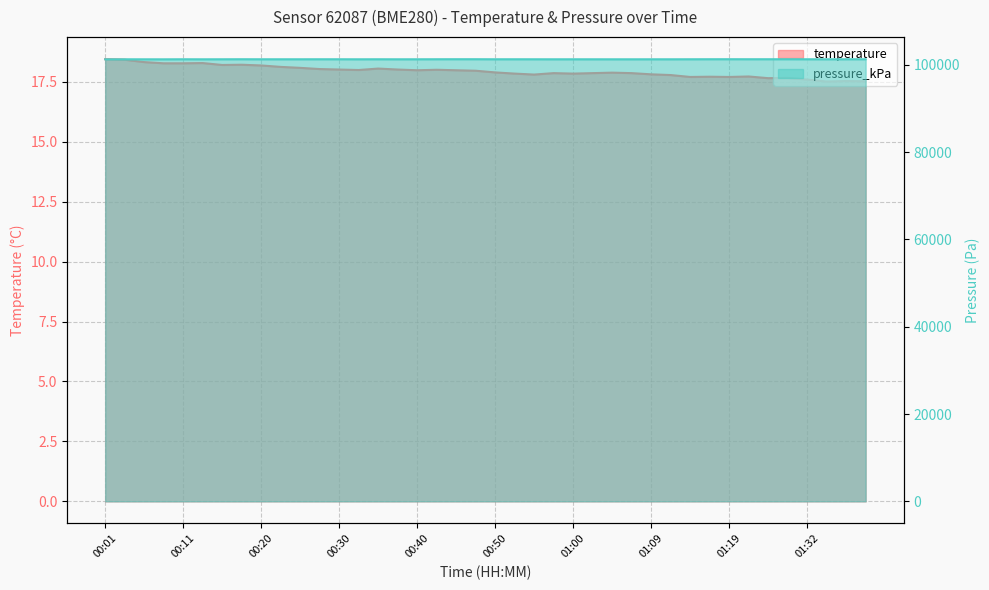

What position from the right is 00:11?

36